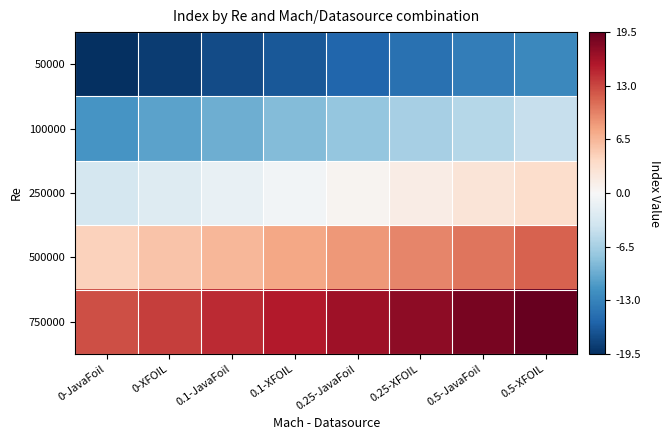

Reading right to left, extract all data points from this chart.

50000: 0.5-XFOIL=-12.5	0.5-JavaFoil=-13.5	0.25-XFOIL=-14.5	0.25-JavaFoil=-15.5	0.1-XFOIL=-16.5	0.1-JavaFoil=-17.5	0-XFOIL=-18.5	0-JavaFoil=-19.5
100000: 0.5-XFOIL=-4.5	0.5-JavaFoil=-5.5	0.25-XFOIL=-6.5	0.25-JavaFoil=-7.5	0.1-XFOIL=-8.5	0.1-JavaFoil=-9.5	0-XFOIL=-10.5	0-JavaFoil=-11.5
250000: 0.5-XFOIL=3.5	0.5-JavaFoil=2.5	0.25-XFOIL=1.5	0.25-JavaFoil=0.5	0.1-XFOIL=-0.5	0.1-JavaFoil=-1.5	0-XFOIL=-2.5	0-JavaFoil=-3.5
500000: 0.5-XFOIL=11.5	0.5-JavaFoil=10.5	0.25-XFOIL=9.5	0.25-JavaFoil=8.5	0.1-XFOIL=7.5	0.1-JavaFoil=6.5	0-XFOIL=5.5	0-JavaFoil=4.5
750000: 0.5-XFOIL=19.5	0.5-JavaFoil=18.5	0.25-XFOIL=17.5	0.25-JavaFoil=16.5	0.1-XFOIL=15.5	0.1-JavaFoil=14.5	0-XFOIL=13.5	0-JavaFoil=12.5